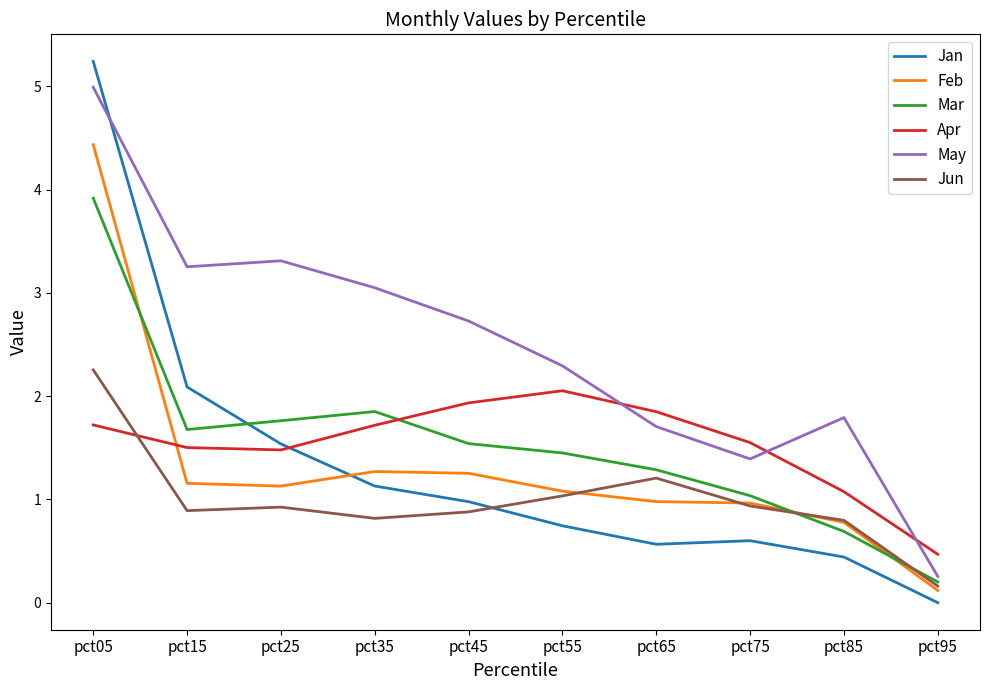

The Jan series shows 3.7 at pct15. True or false?

False